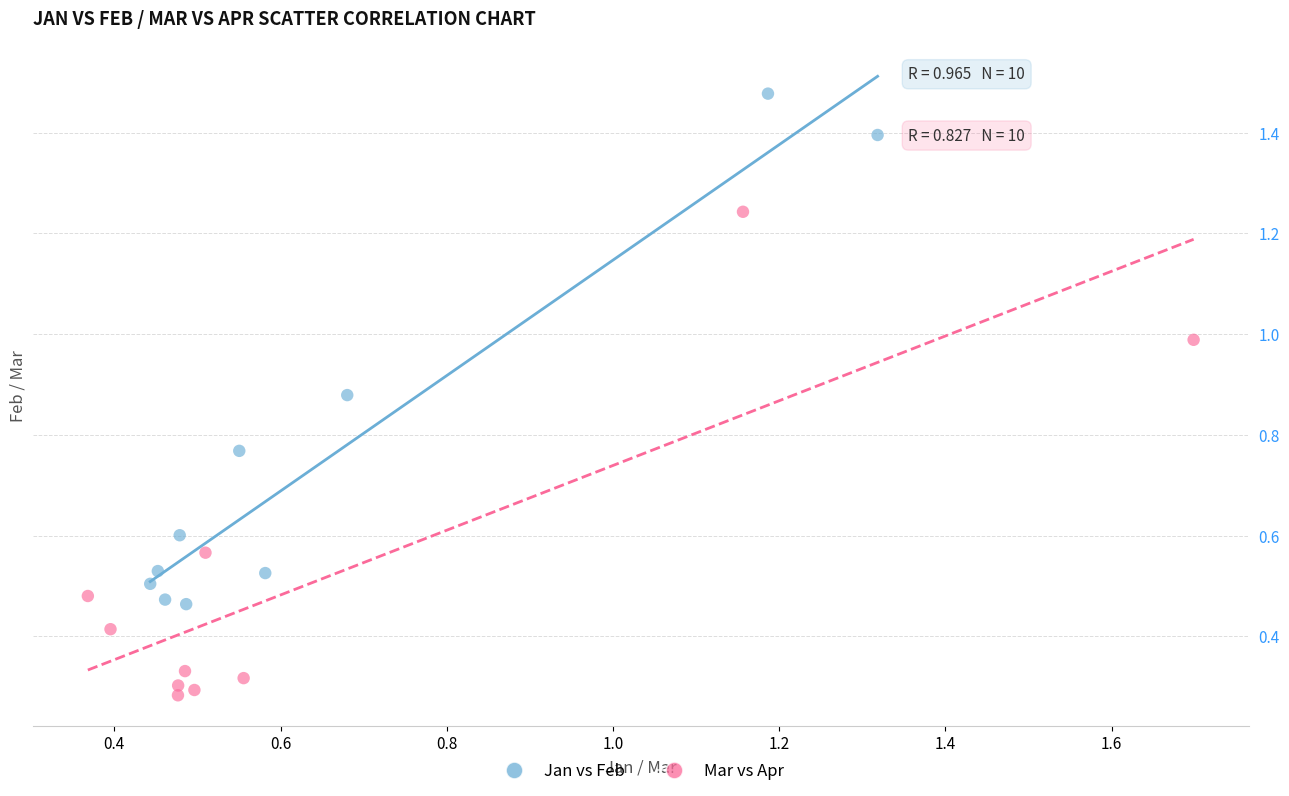

Which series reaches the minimum Y coordinate?

Mar vs Apr